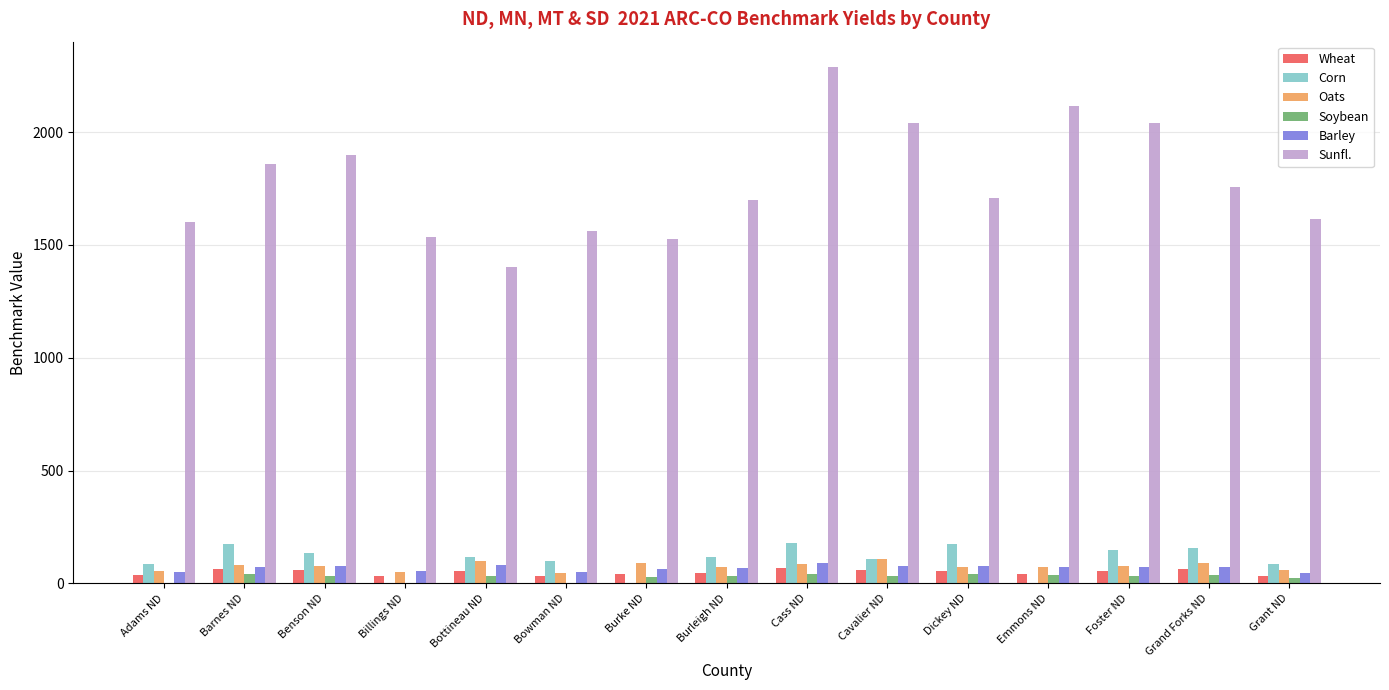

What is the approximate value of Barley at Bottineau ND?

82.9